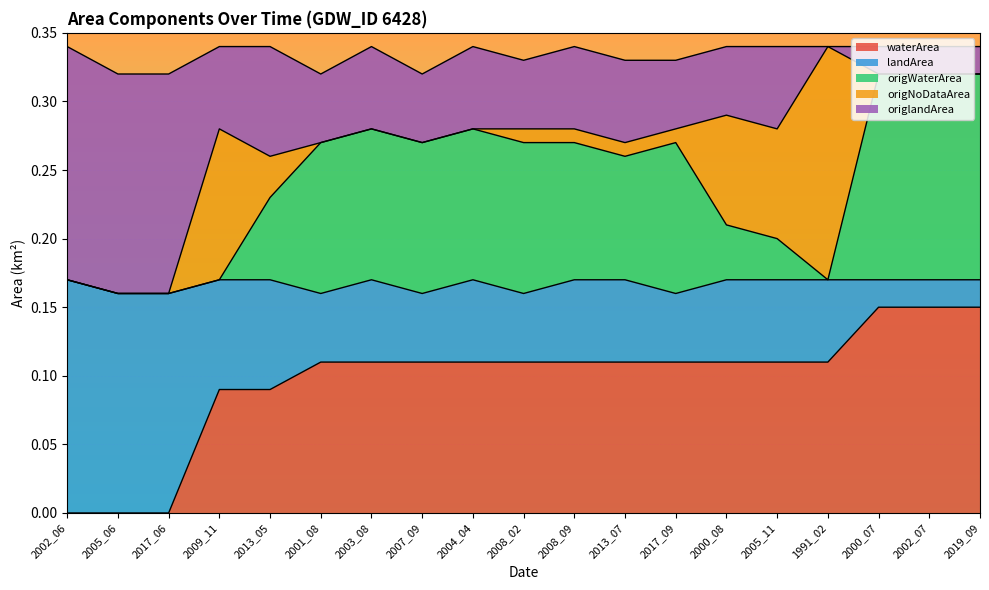

The waterArea series shows 0.2 at 2008_02. True or false?

False